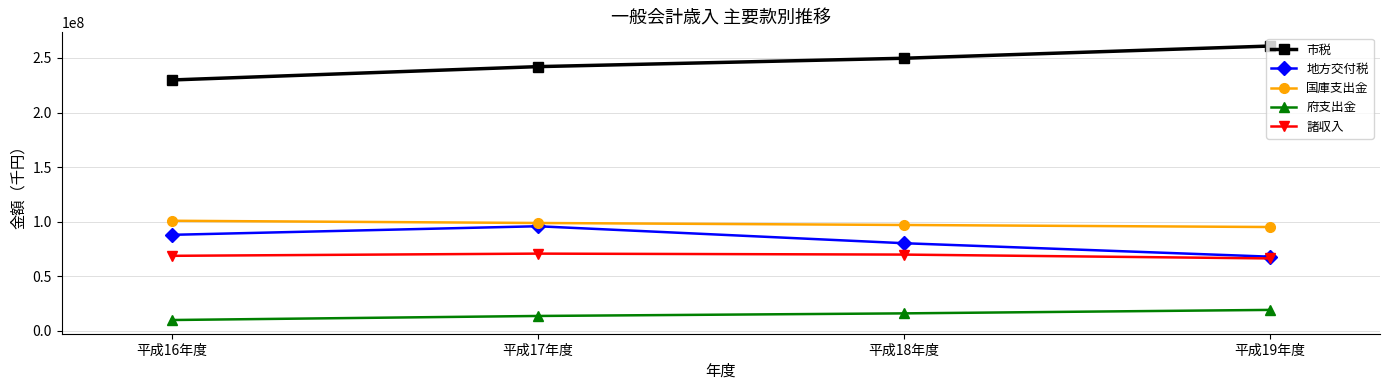

Read the 諸収入 value at 平成17年度.

70720808